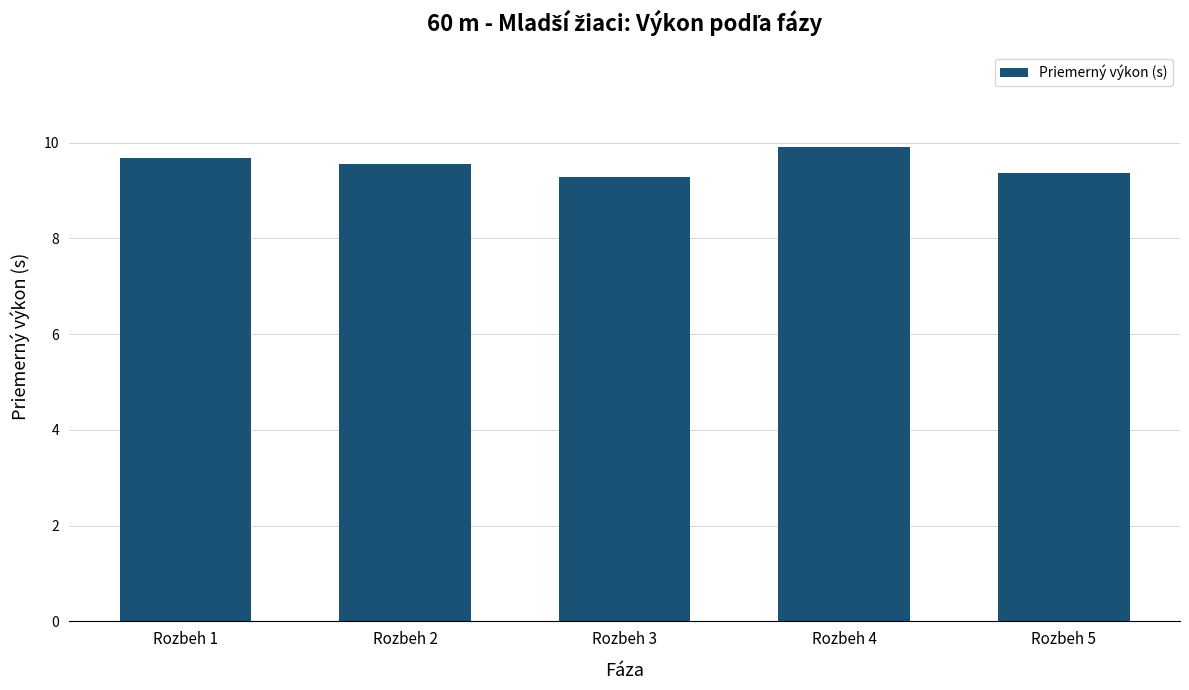

What is the greatest value displayed?

9.9